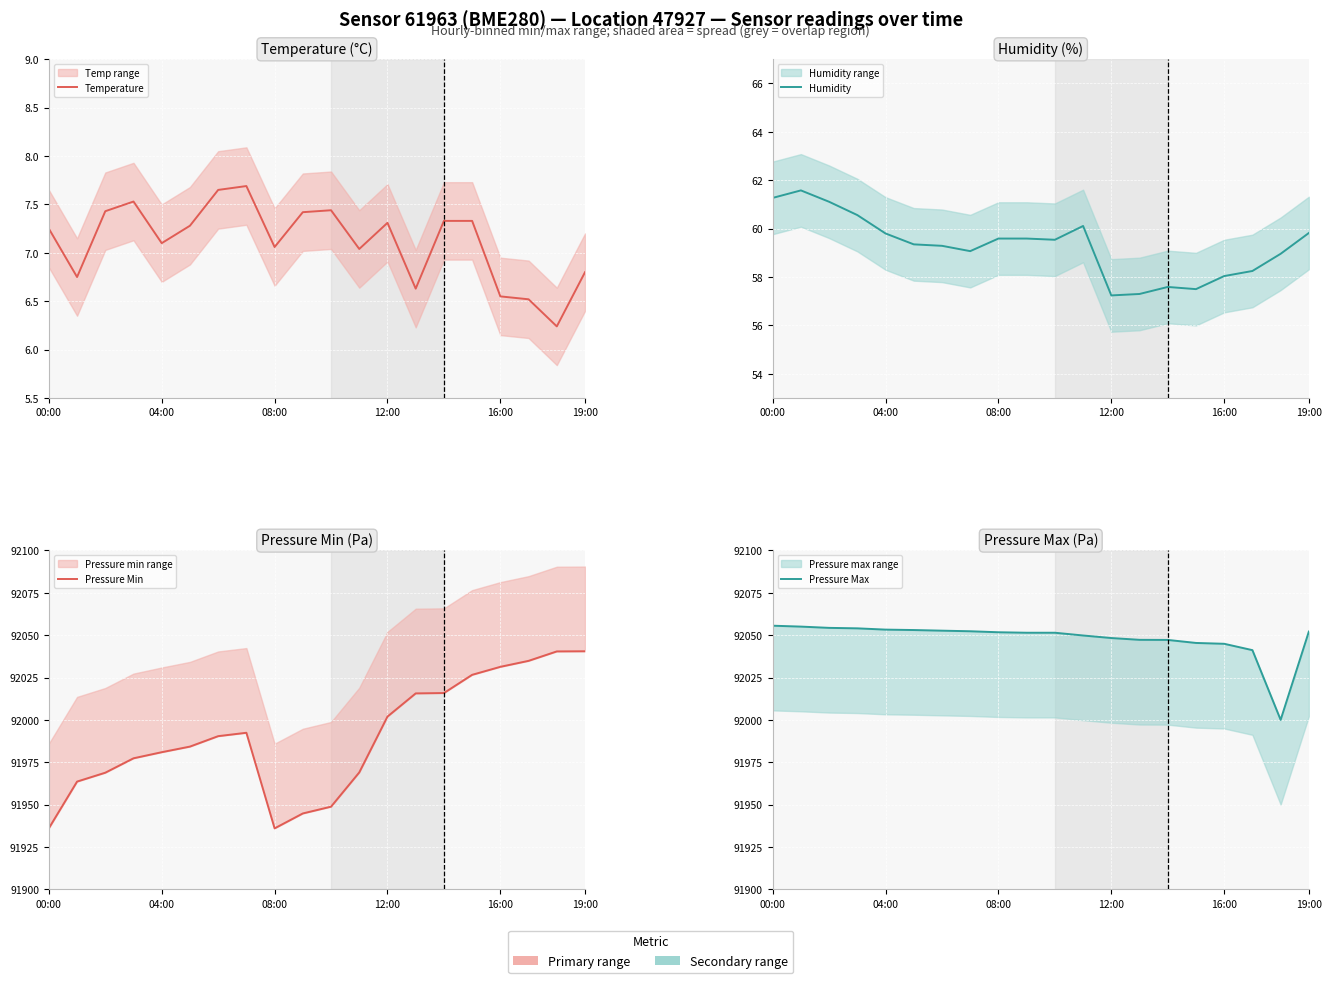

How many interior local valleys does the Pressure Max series have?

1